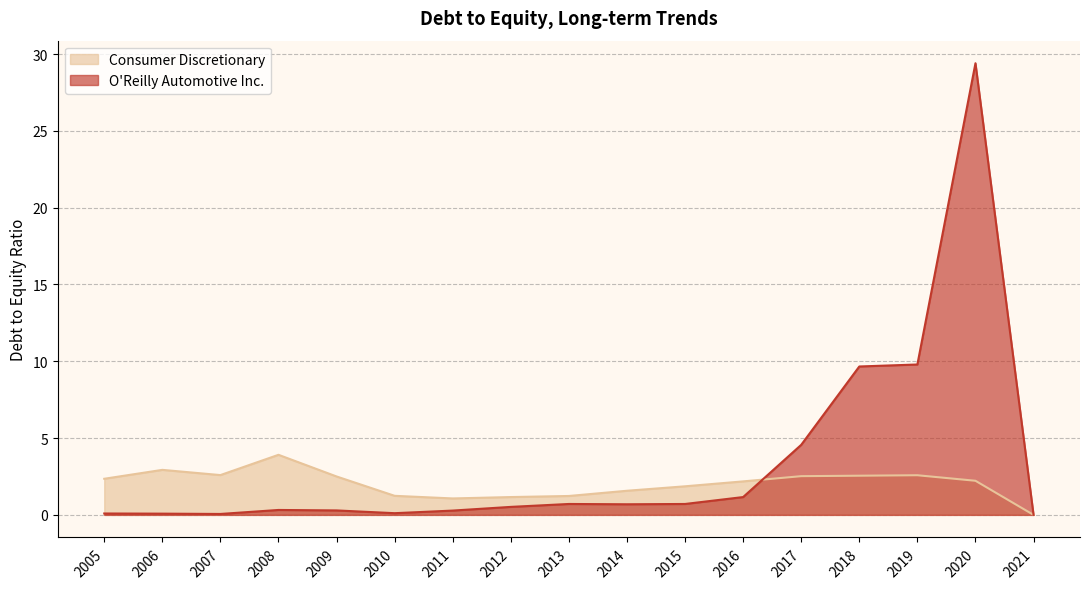

At 2019, list the series in order from largest to smallest.

O'Reilly Automotive Inc., Consumer Discretionary